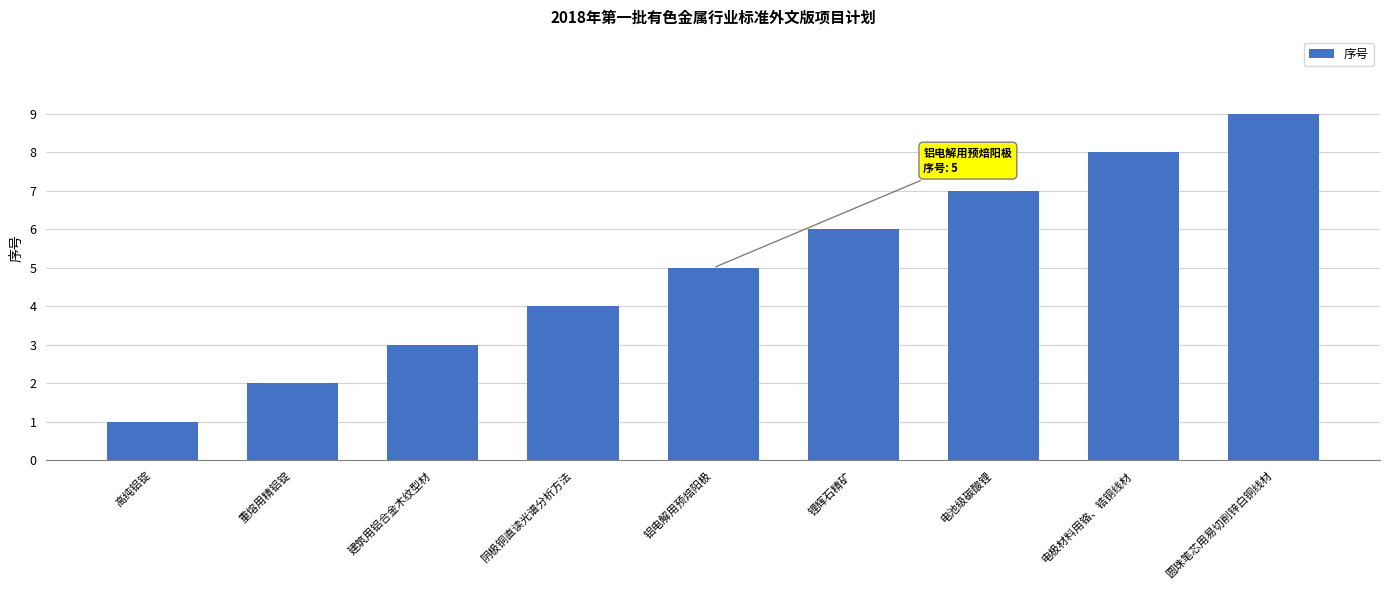

List the labels in order of value, largest first.

圆珠笔芯用易切削锌白铜线材, 电极材料用铬、锆铜线材, 电池级碳酸锂, 锂辉石精矿, 铝电解用预焙阳极, 阴极铜直读光谱分析方法, 建筑用铝合金木纹型材, 重熔用精铝锭, 高纯铝锭